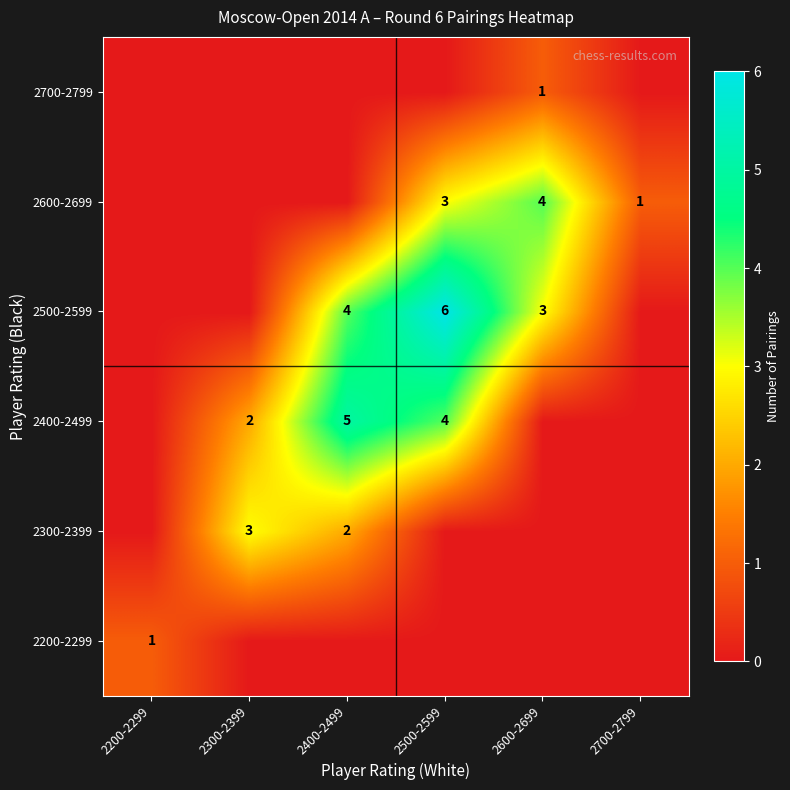

The 2700-2799 series shows 1 at 2600-2699. True or false?

True